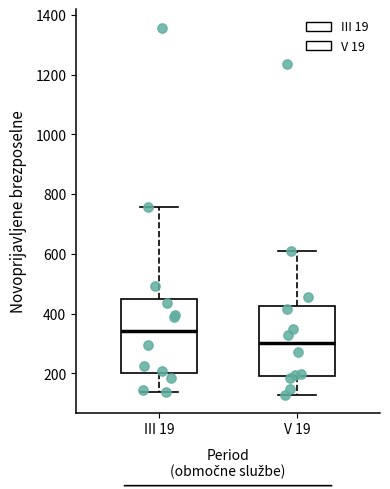

Where does the upper whisker of the box for III 19 end on the y-axis? The values are not printed on the chart, so give them approximately, as read against the axis.

760